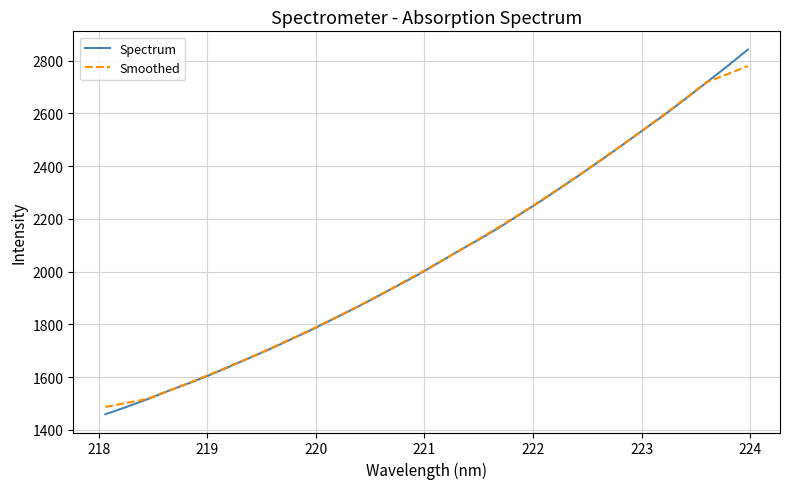

What is the average value of the Smoothed series?

2058.0